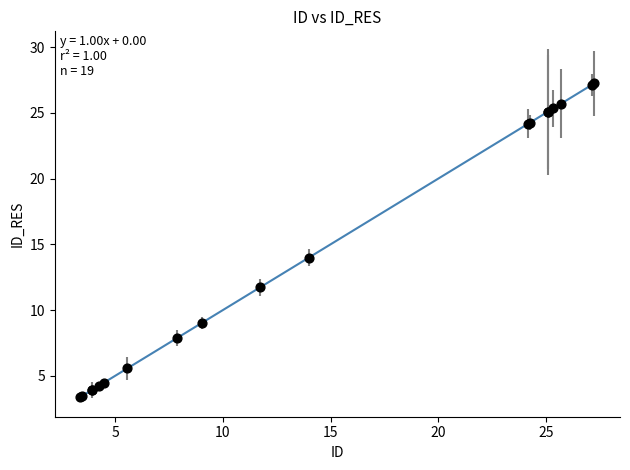

What Y value in the scatter plot is closest to 15?

14.0